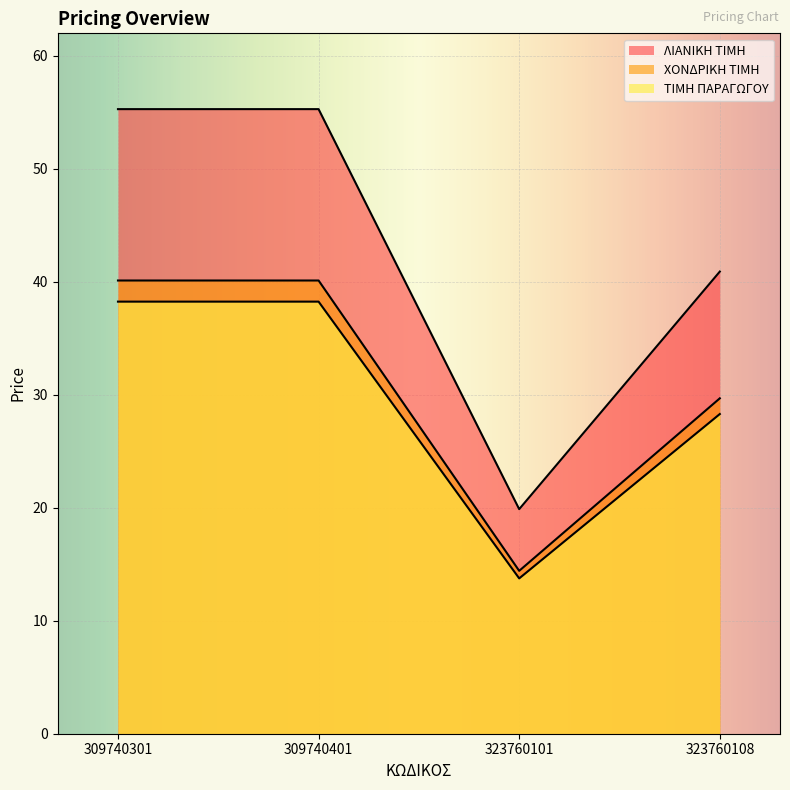

At how many categories does at least one series exceed 39?

3